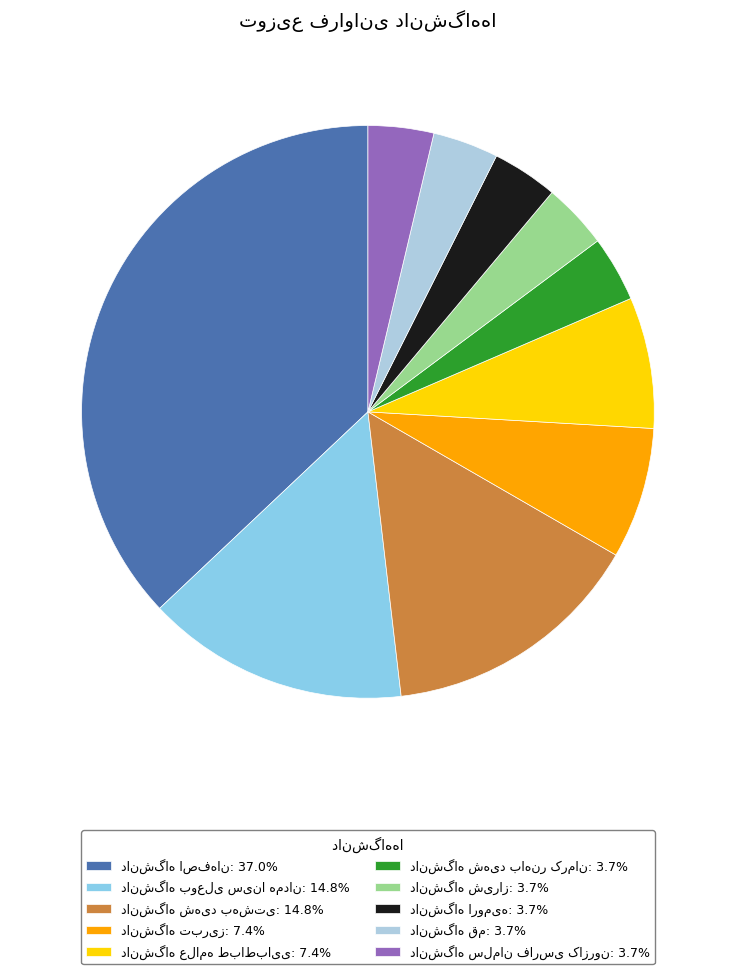

Is there any slice that represents more than half of the pie?

No